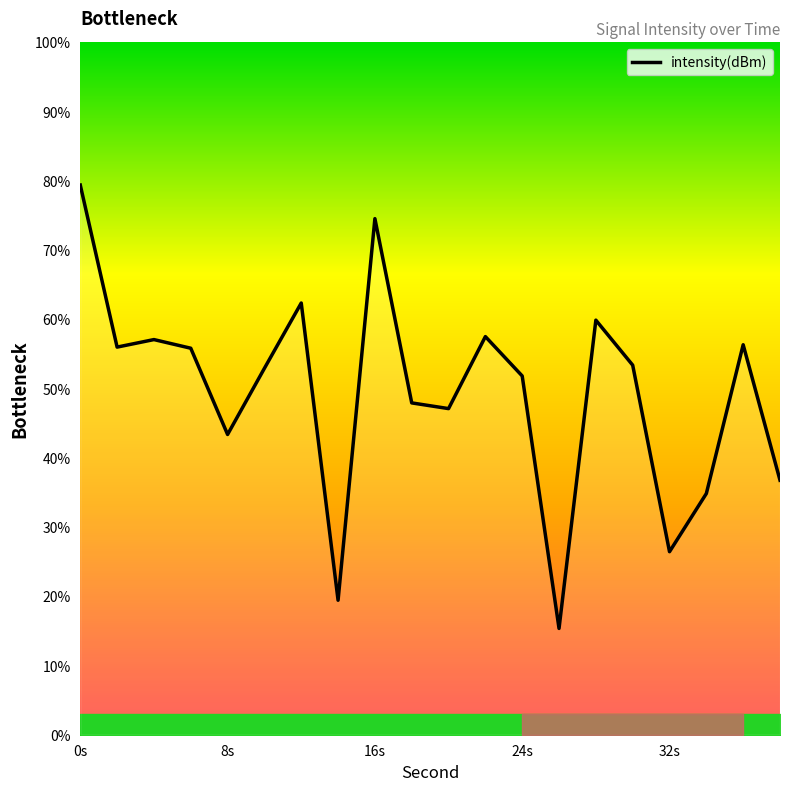

What is the difference between the maximum and minimum values?

64.0